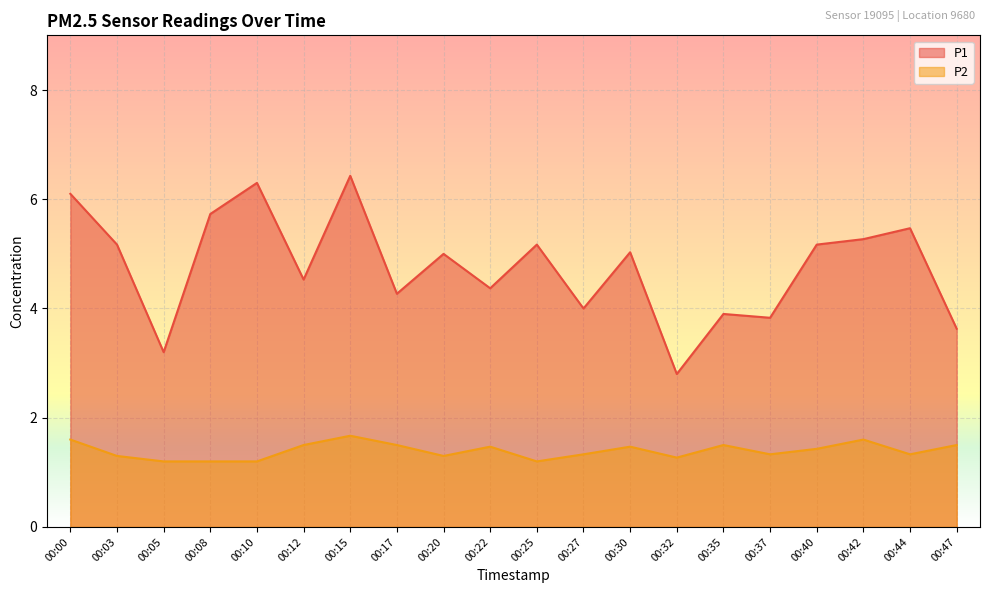

What is the value of the P1 point at the 11th from the left?

5.2